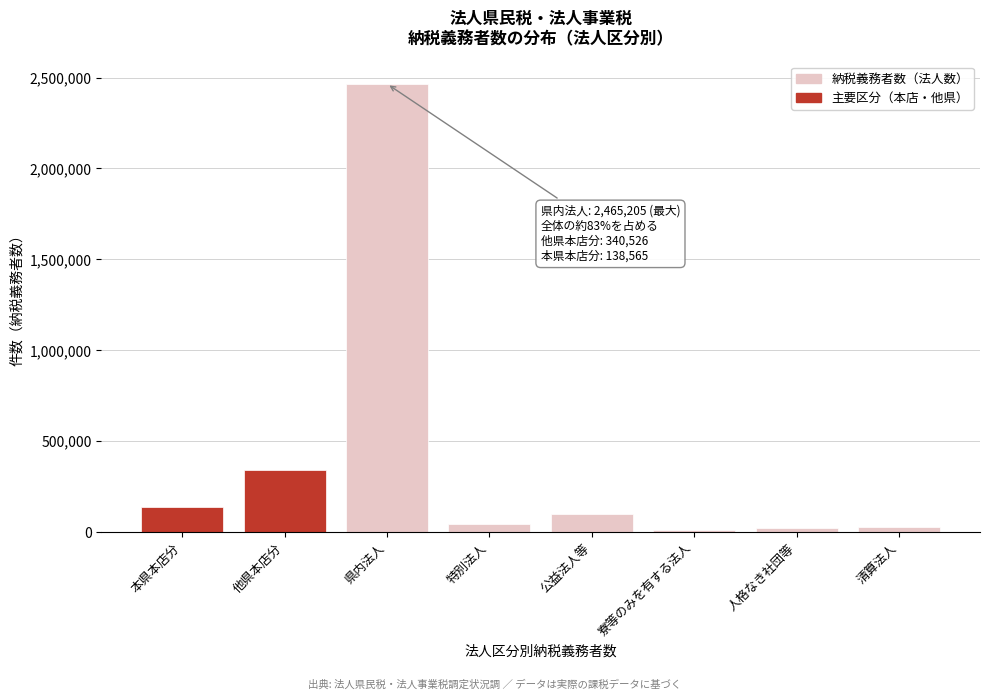

Read the value at 本県本店分.

138565